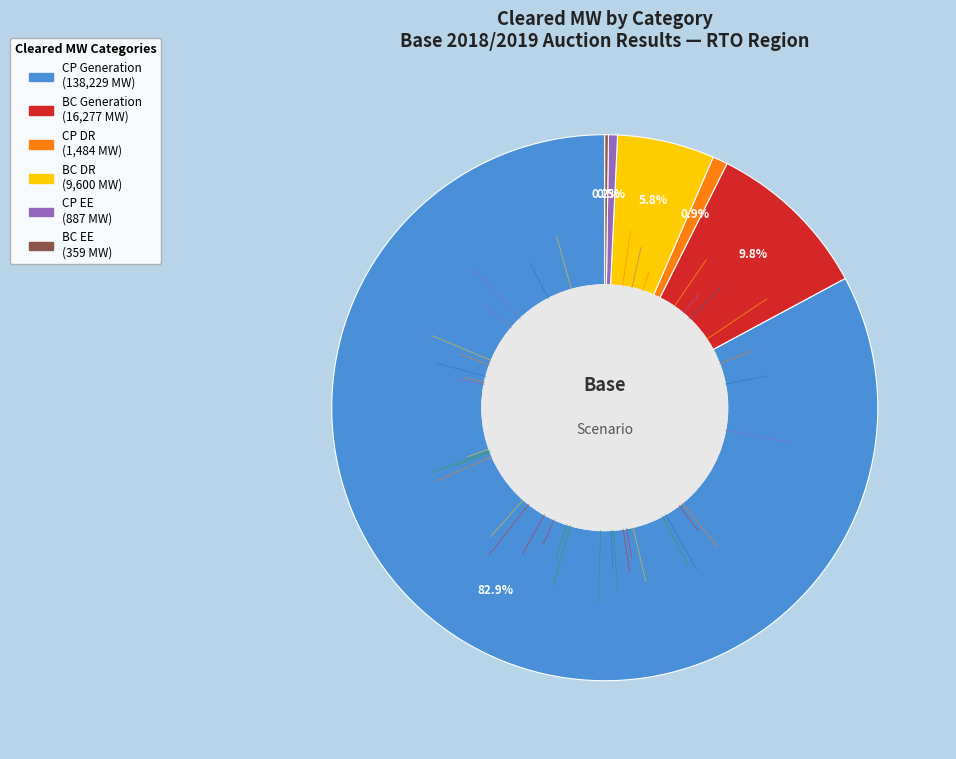

Is there any slice that represents more than half of the pie?

Yes